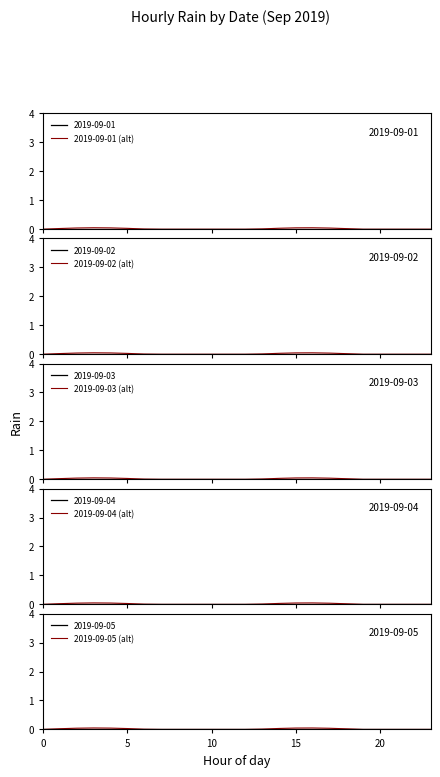

True or false: 2019-09-02 (alt) and 2019-09-01 (alt) cross at least once.

False